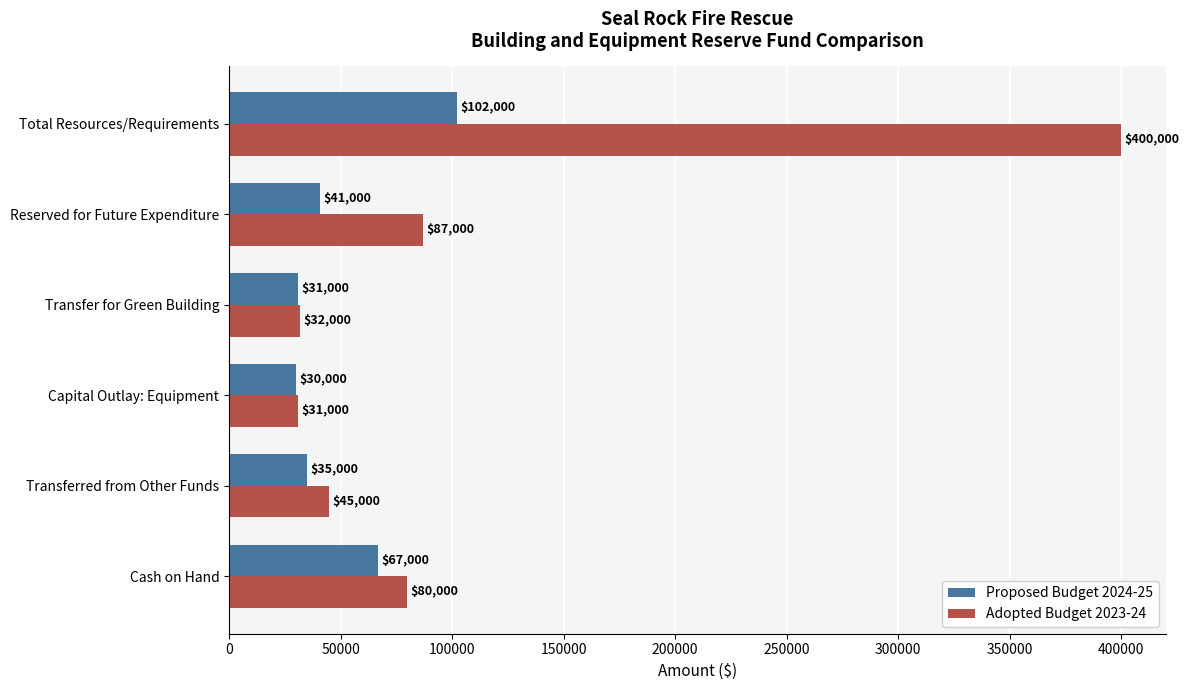

At which label does Adopted Budget 2023-24 reach its peak?

Total Resources/Requirements